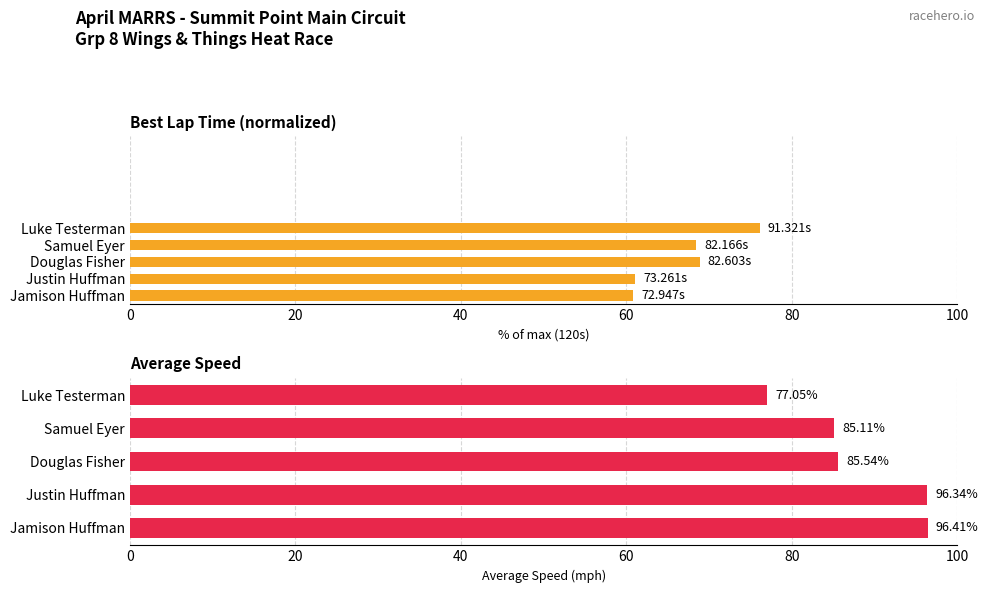

How many values in the Average Speed (mph) series are below 85?

1